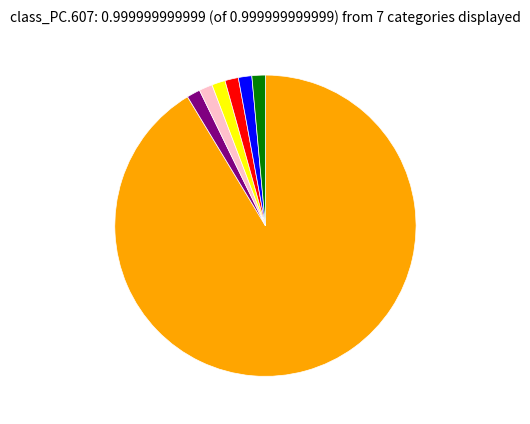

Is there a majority slice in this chart?

Yes